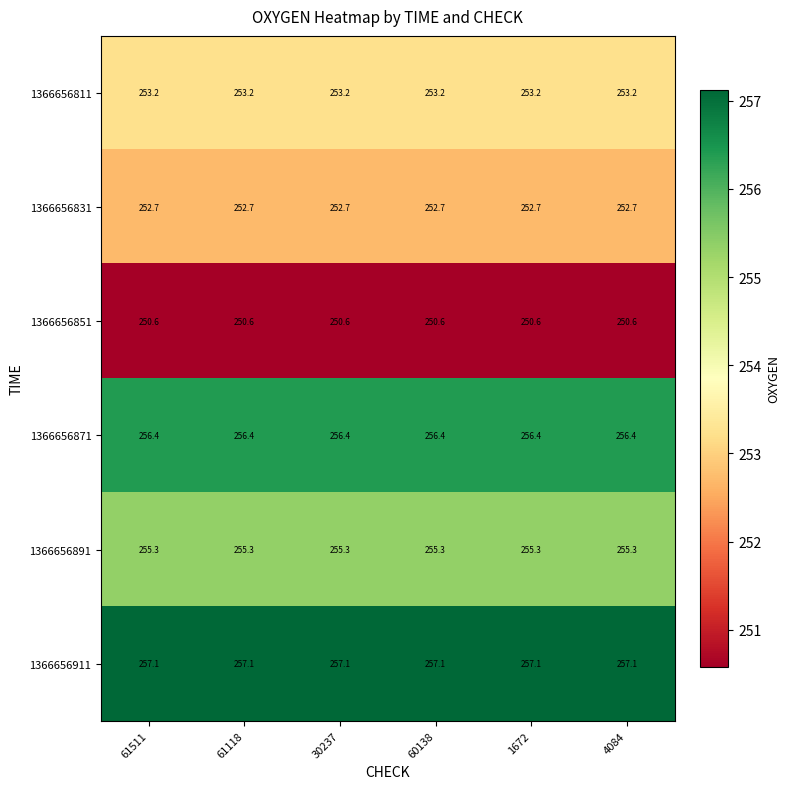

What is the maximum value shown in the chart?

257.1